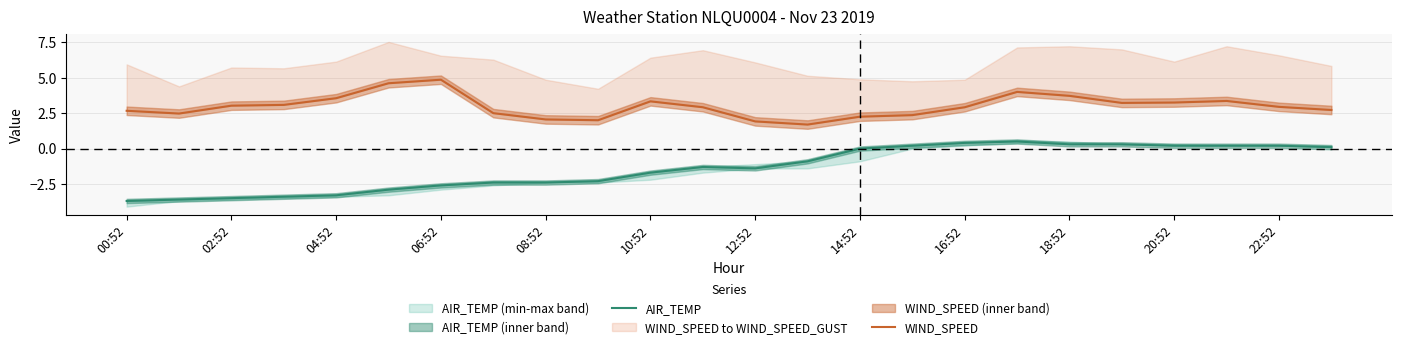

What is the minimum value for AIR_TEMP?

-3.7